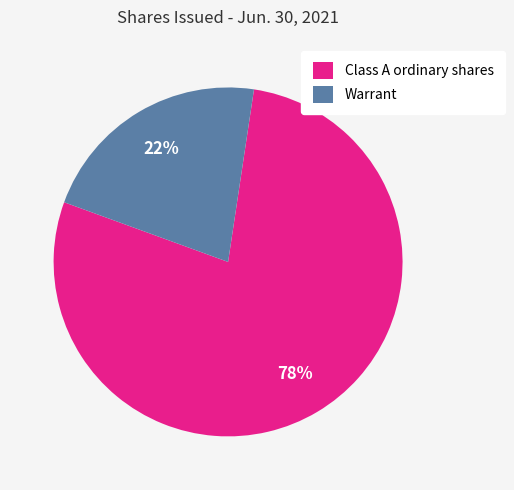

To the nearest percent, what is the combined percentage of Class A ordinary shares and Warrant?

100%